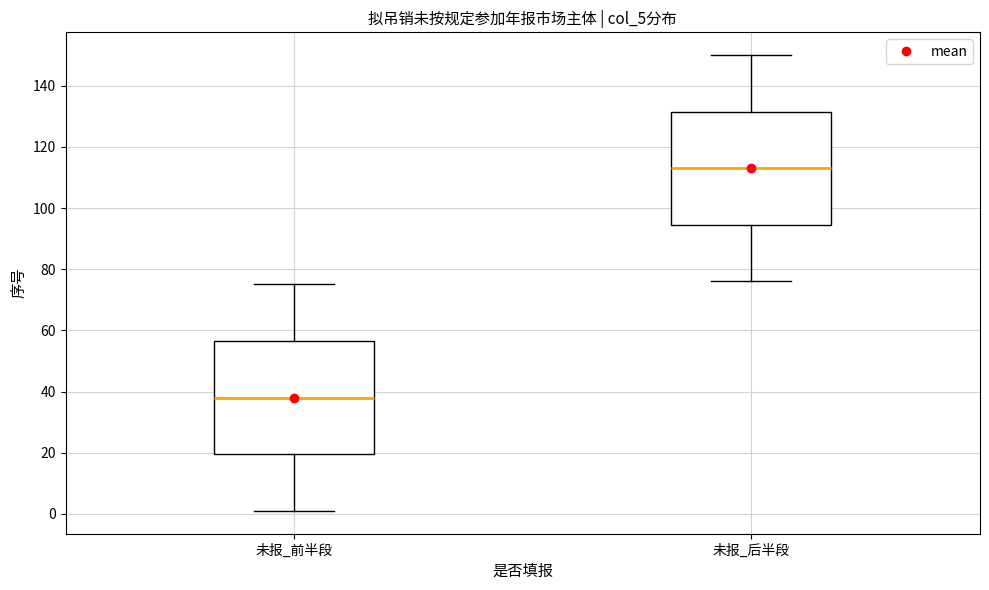

Reading left to right, transcribe this box plot: for each box, give where its median line is, the range the box spans, and where its two whiskers end, as read against the y-axis. The values are not printed on the chart, so give them approximately, as read against the axis.

未报_前半段: median 38, box 20 to 56, whiskers 2 to 76
未报_后半段: median 114, box 94 to 132, whiskers 76 to 150